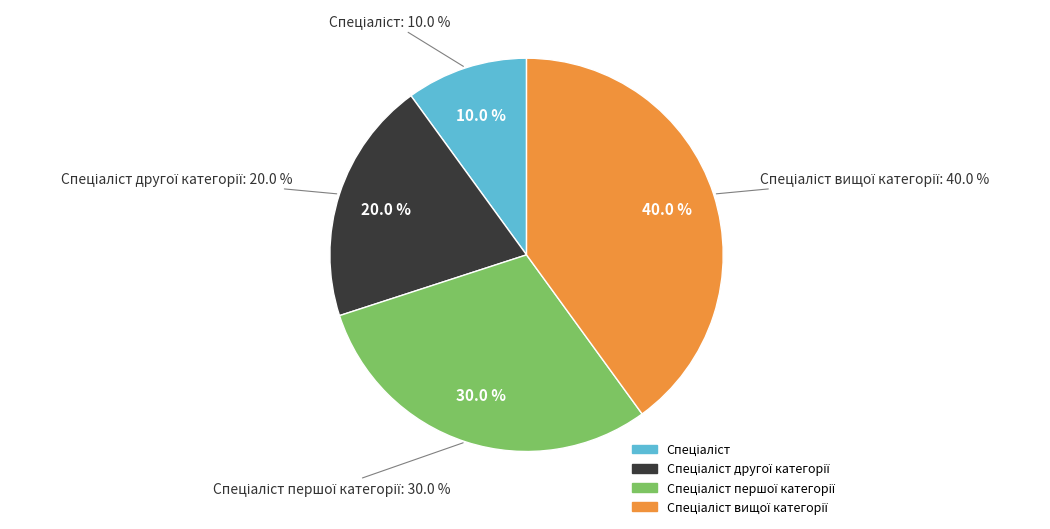

Approximately how many times larger is the value at Спеціаліст другої категорії compared to Спеціаліст?

2.0